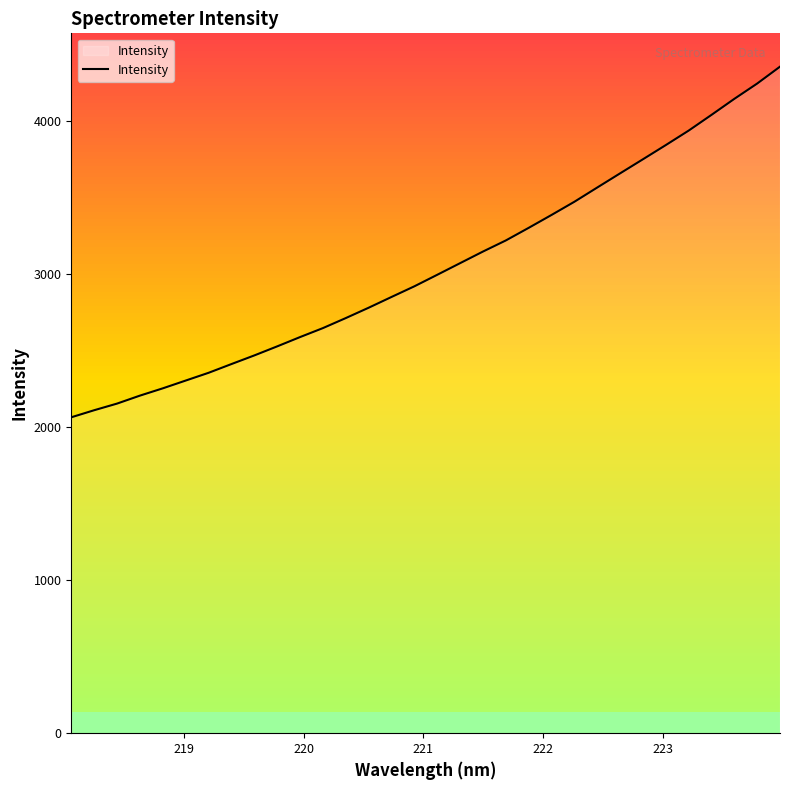

What is the greatest value displayed?

4357.8